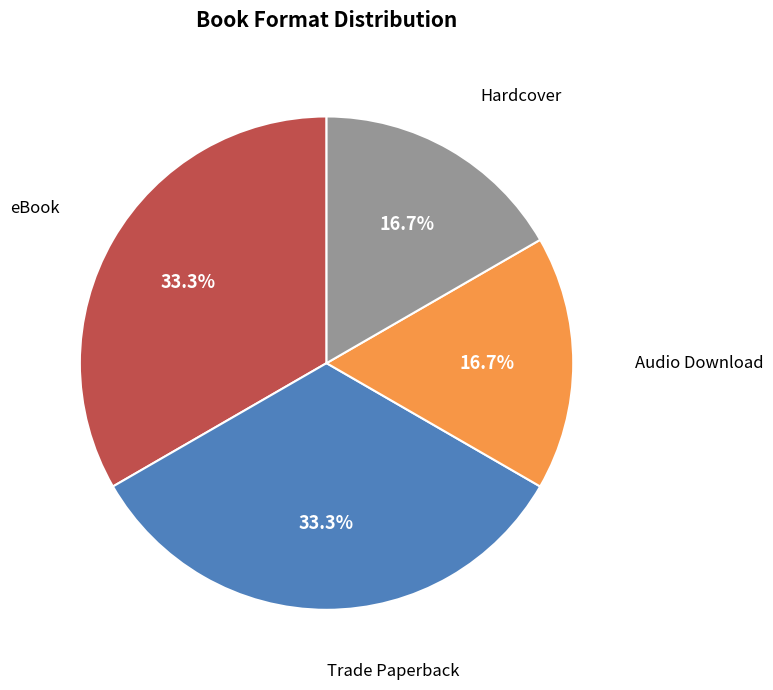

Is there any slice that represents more than half of the pie?

No